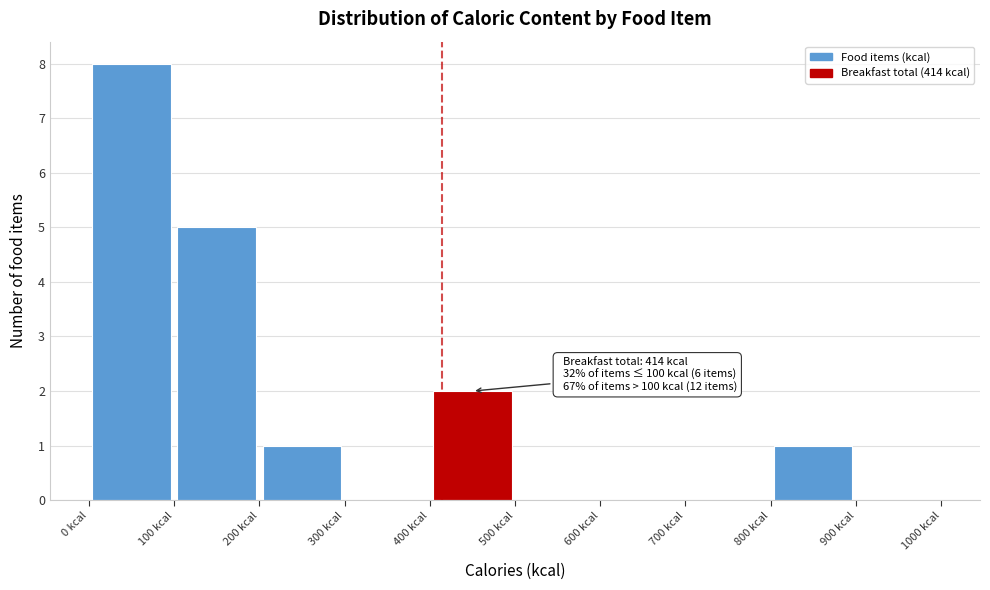

Which range on the x-axis has the tallest bar?

0 to 100